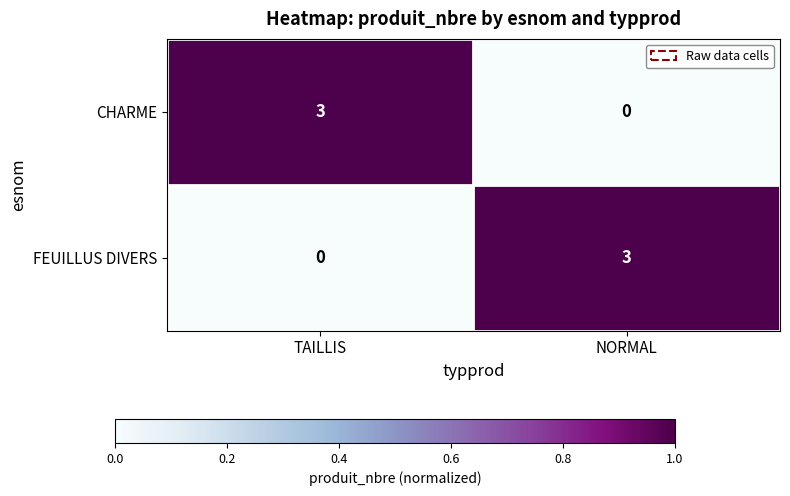

What is the approximate value of CHARME at TAILLIS?

3